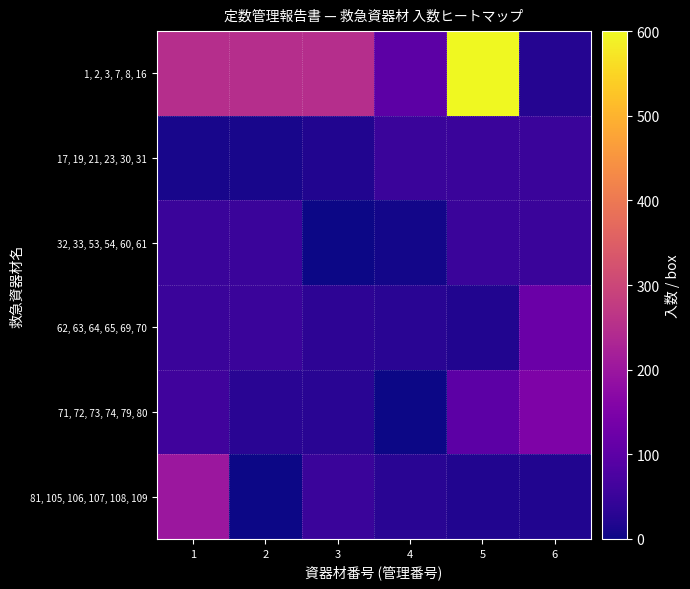

How many data points does each series have?

6